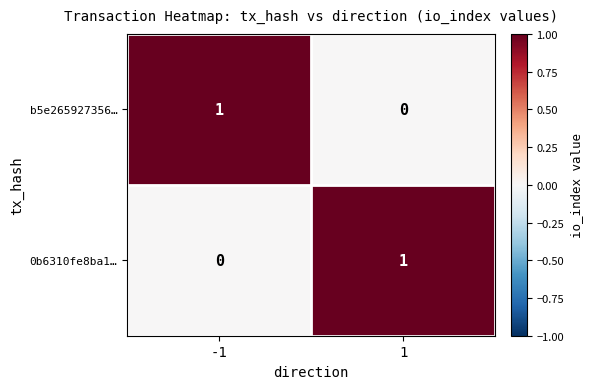

How many data points in 0b6310fe8ba1… are less than 1?

1